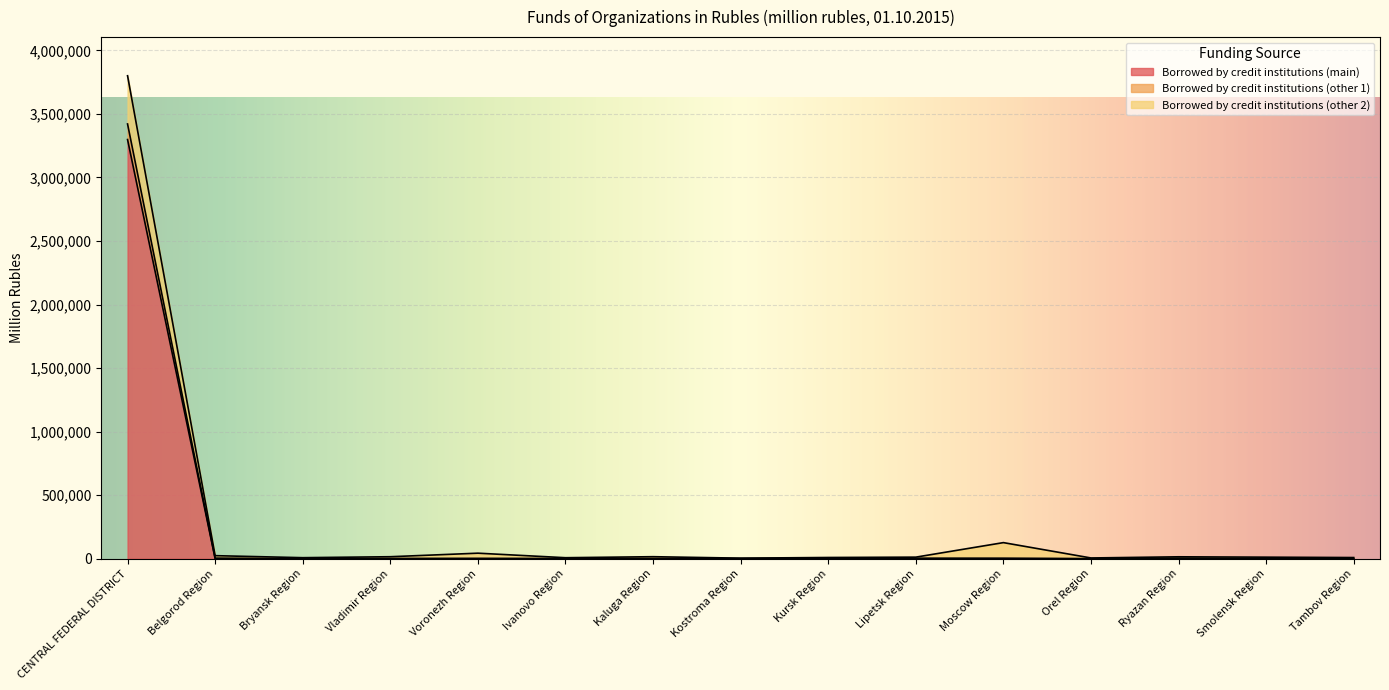

In Borrowed by credit institutions (other 1), how many points are lower than both neighbors (excluding endpoints)?

4